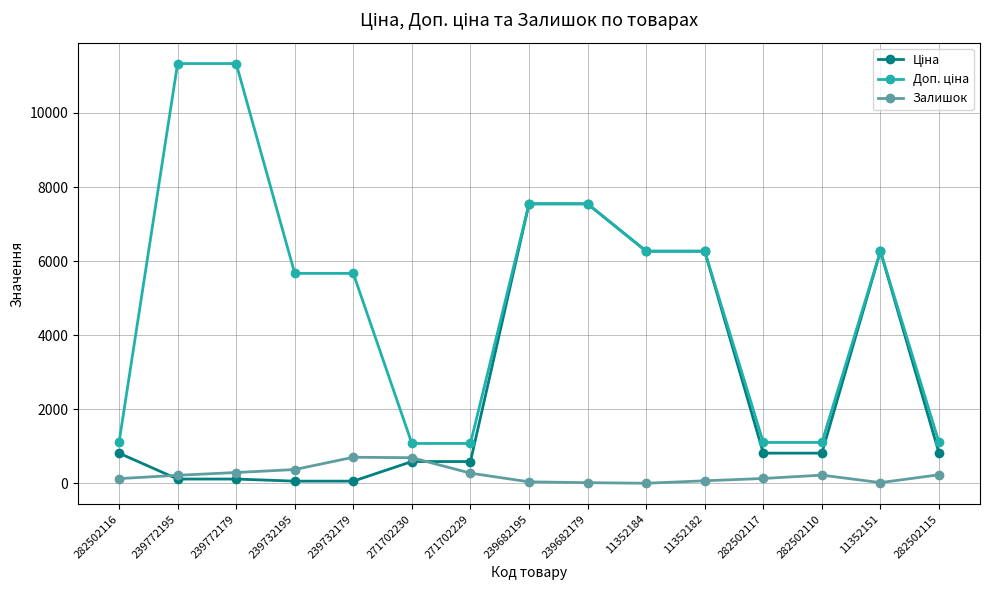

The Залишок series shows 219.0 at 282502110. True or false?

True